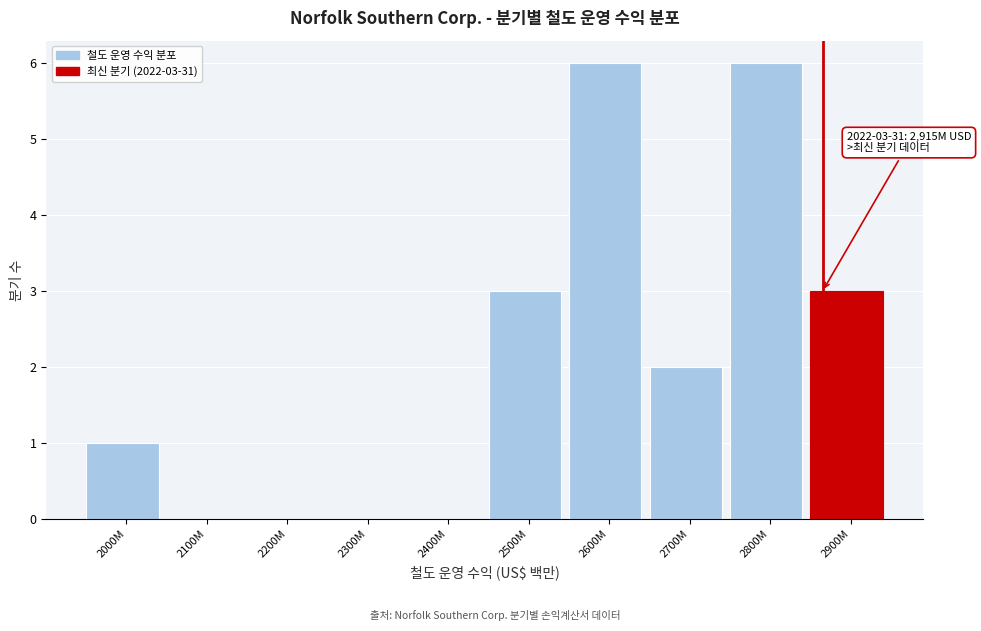

Reading left to right, transcribe all the data shown in this chart.

2000M=1	2100M=0	2200M=0	2300M=0	2400M=0	2500M=3	2600M=6	2700M=2	2800M=6	2900M=3